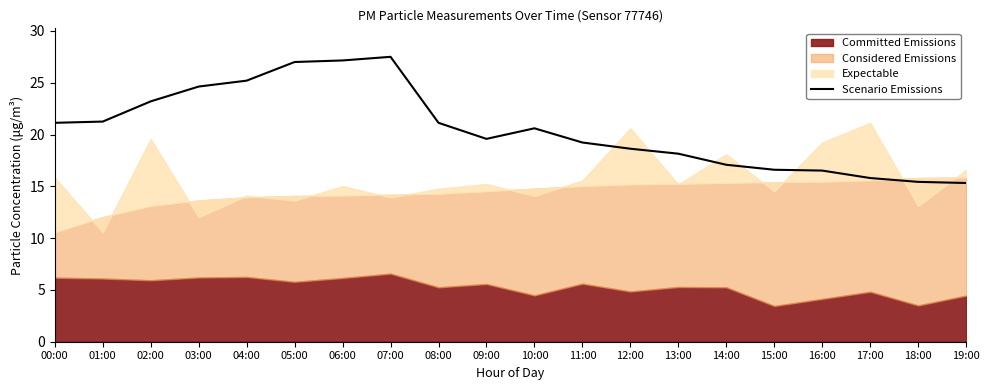

What position from the left is 12:00?

13